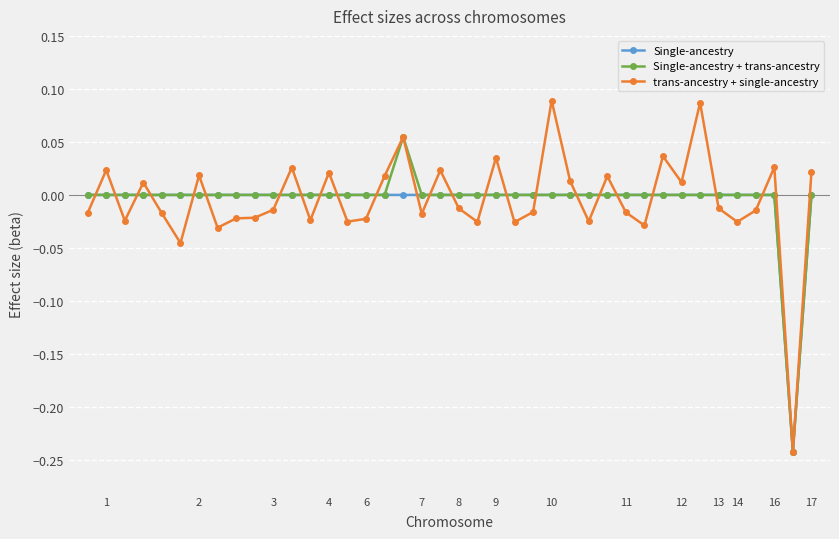

Rank the series by their maximum value, from lowest to highest.

Single-ancestry, Single-ancestry + trans-ancestry, trans-ancestry + single-ancestry